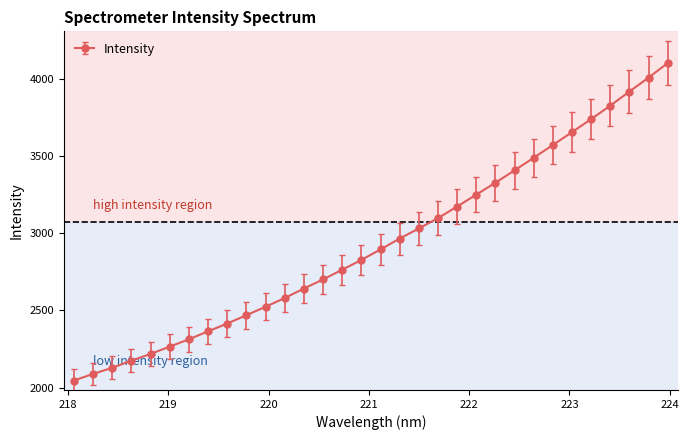

What is the smallest value displayed?

2045.7